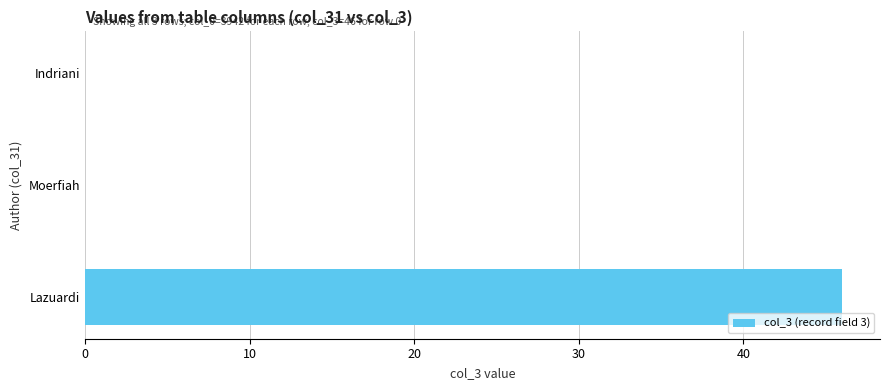

What is the change in value from Lazuardi to Indriani?

-46